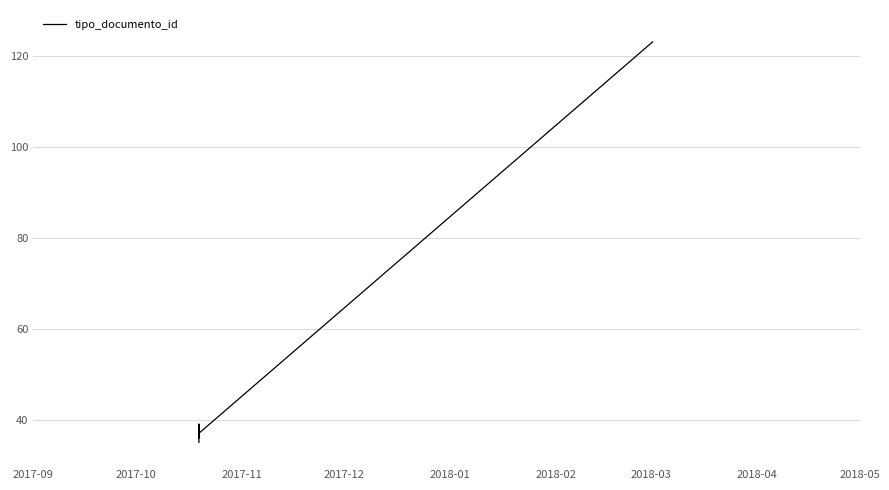

How many interior local peaks (higher than both neighbors) does the data have?

2